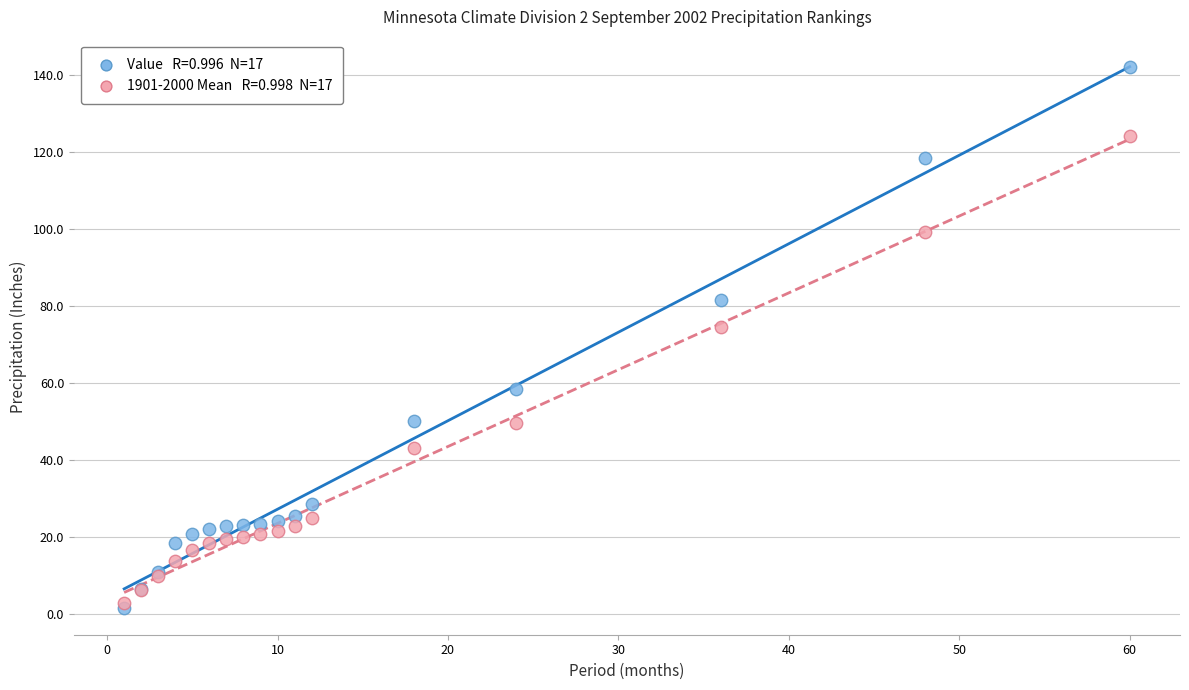

Across all series, what Y value is closest to 71?

74.5